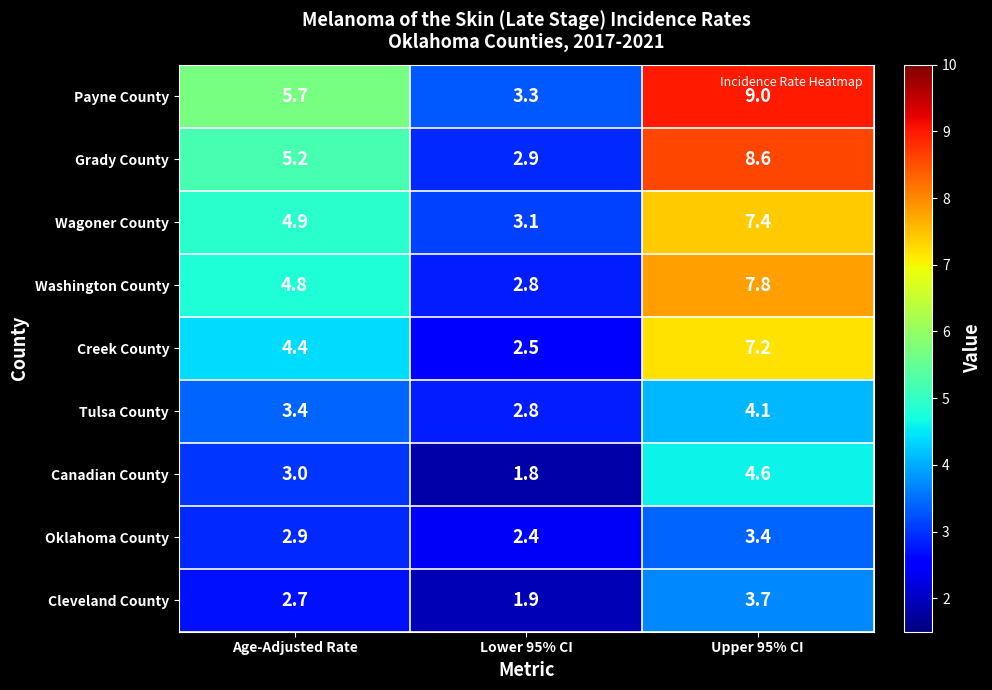

What is the spread (max minus min) of values at Lower 95% CI?

1.5